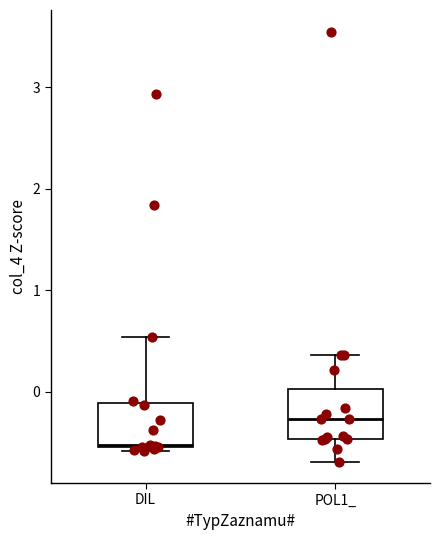

Reading left to right, transcribe this box plot: for each box, give where its median line is, the range the box spans, and where its two whiskers end, as read against the y-axis. The values are not printed on the chart, so give them approximately, as read against the axis.

DIL: median -0.5, box -0.5 to -0.1, whiskers -0.6 to 0.5
POL1_: median -0.3, box -0.5 to 0.0, whiskers -0.7 to 0.4